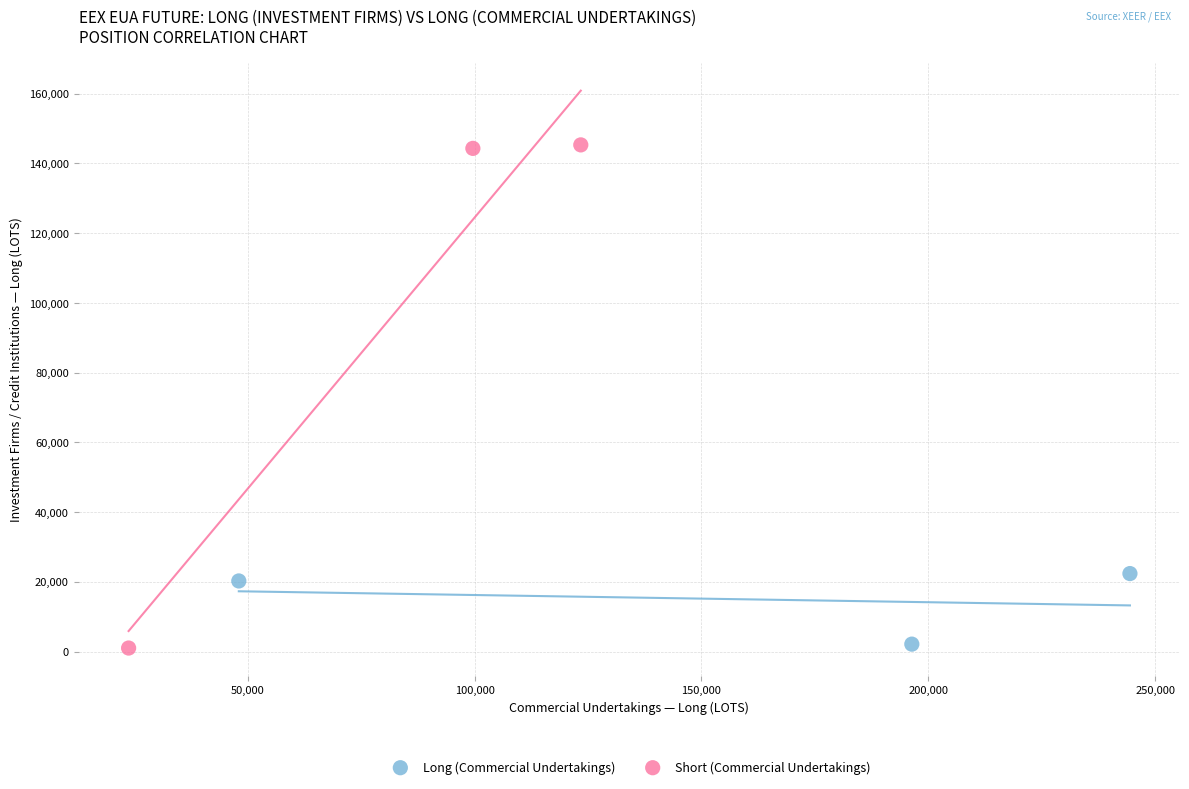

Which series has the largest Y range (max minus min)?

Short (Commercial Undertakings)